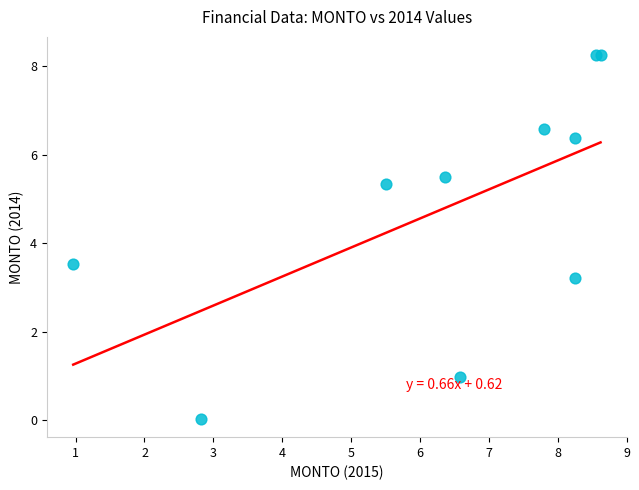

What Y value in the scatter plot is closest to 4?

3.5